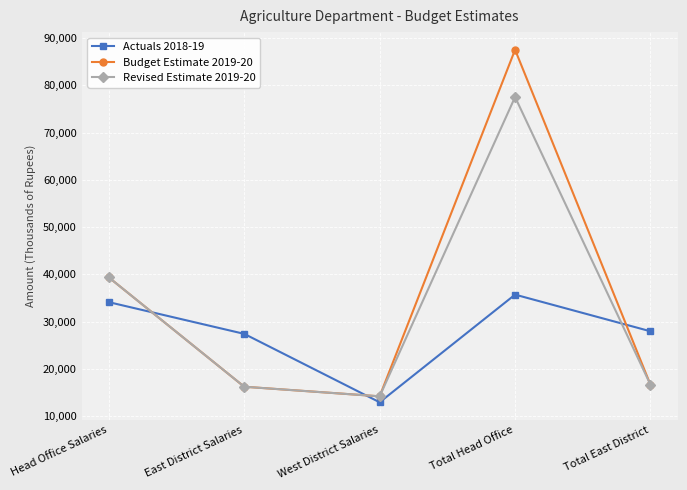

At which label is Budget Estimate 2019-20 closest to 50872?

Head Office Salaries